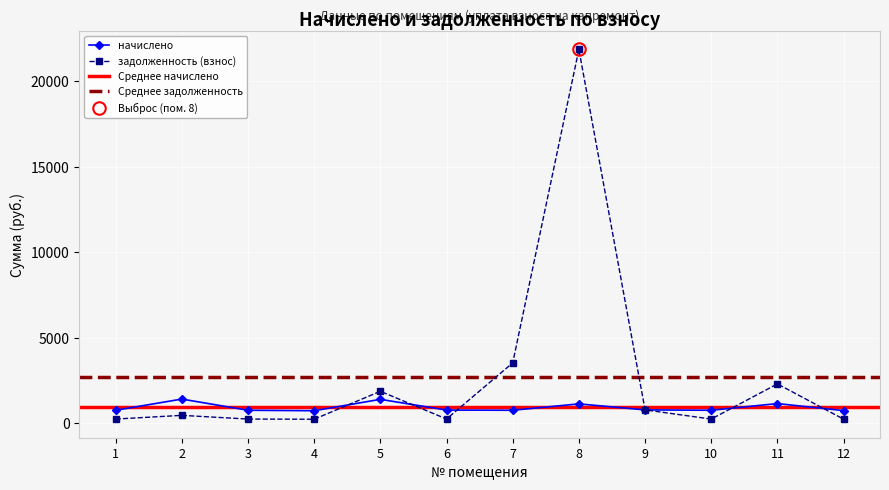

The value of начислено at 12 is 751.8. True or false?

True